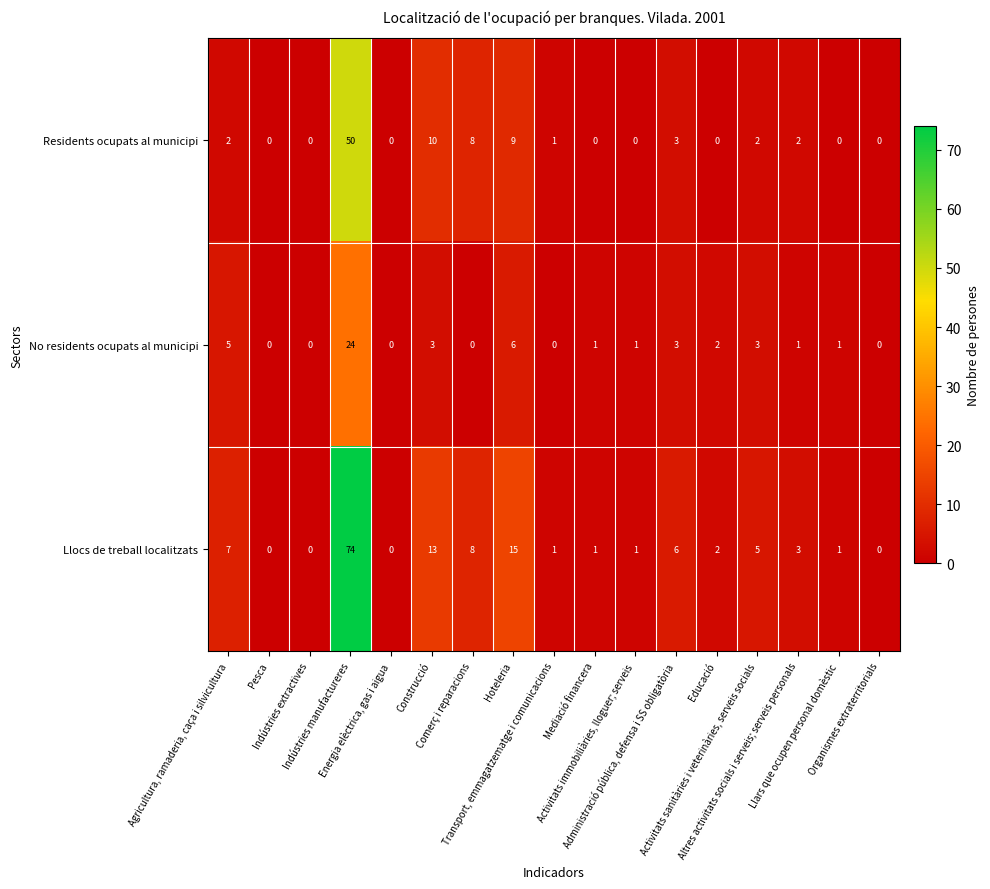

How many categories are shown in the chart?

17